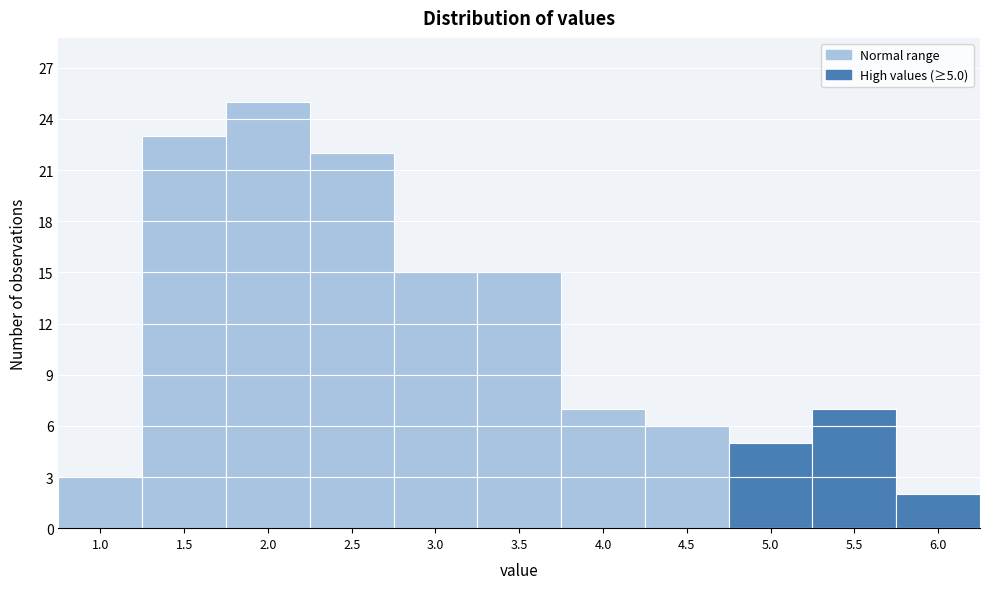

Reading left to right, extract all data points from this chart.

3	23	25	22	15	15	7	6	5	7	2